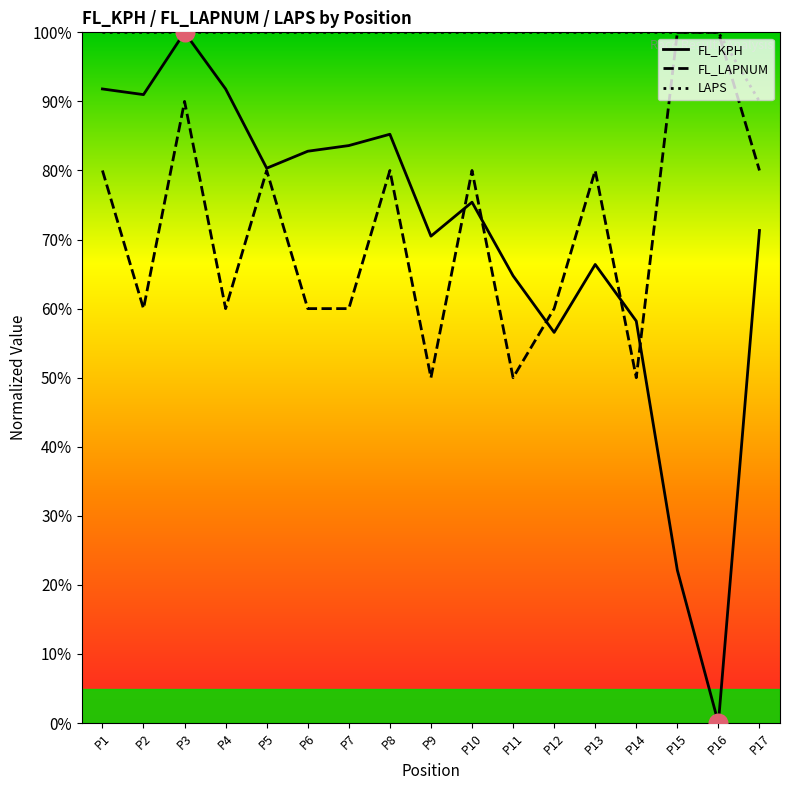

Which series has the largest total across all categories?

LAPS